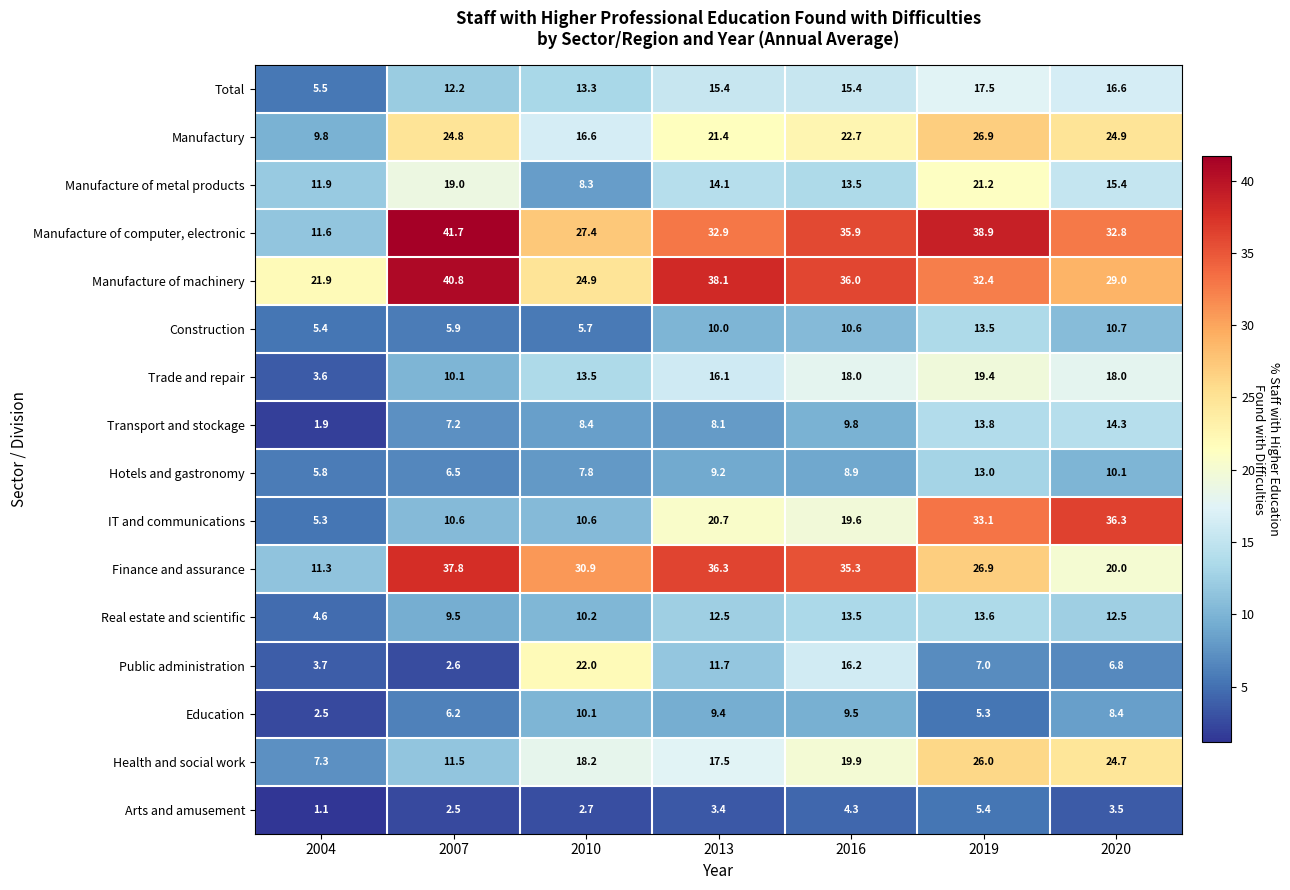

Which label corresponds to the smallest value in the chart?

2004